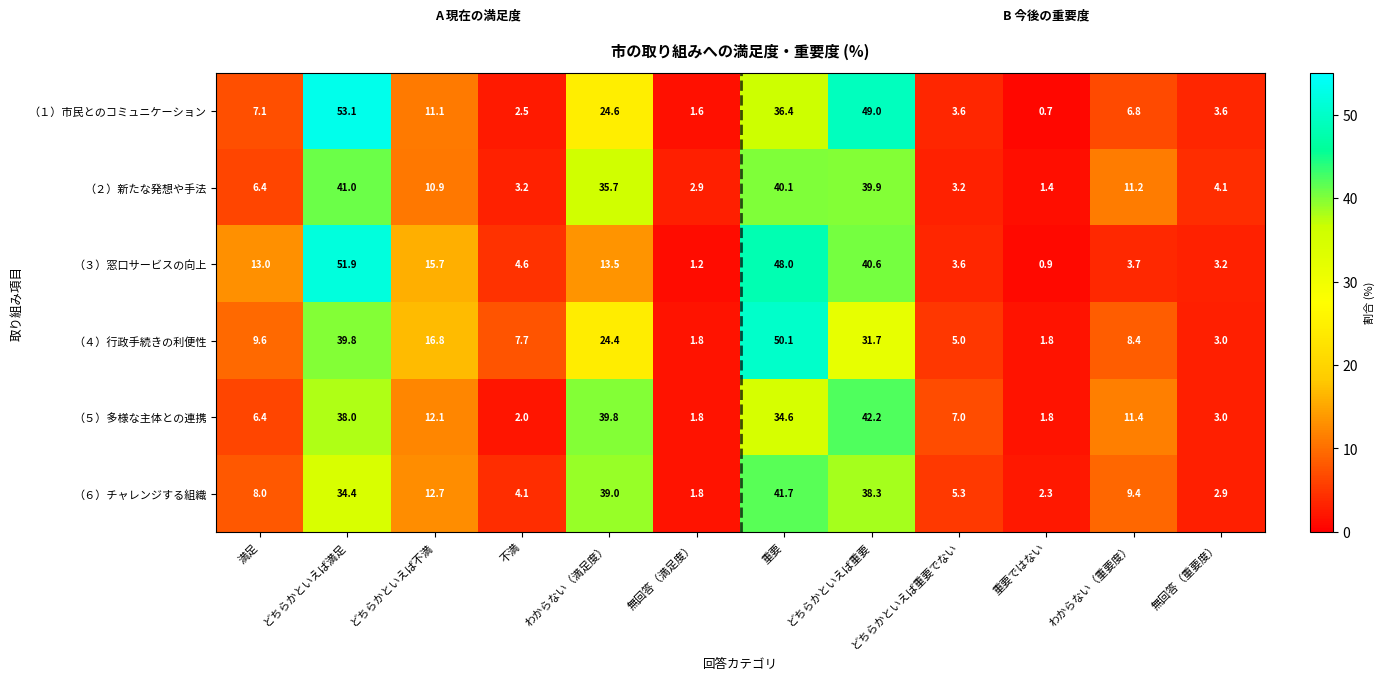

The （５）多様な主体との連携 series shows 0.6 at 重要ではない. True or false?

False